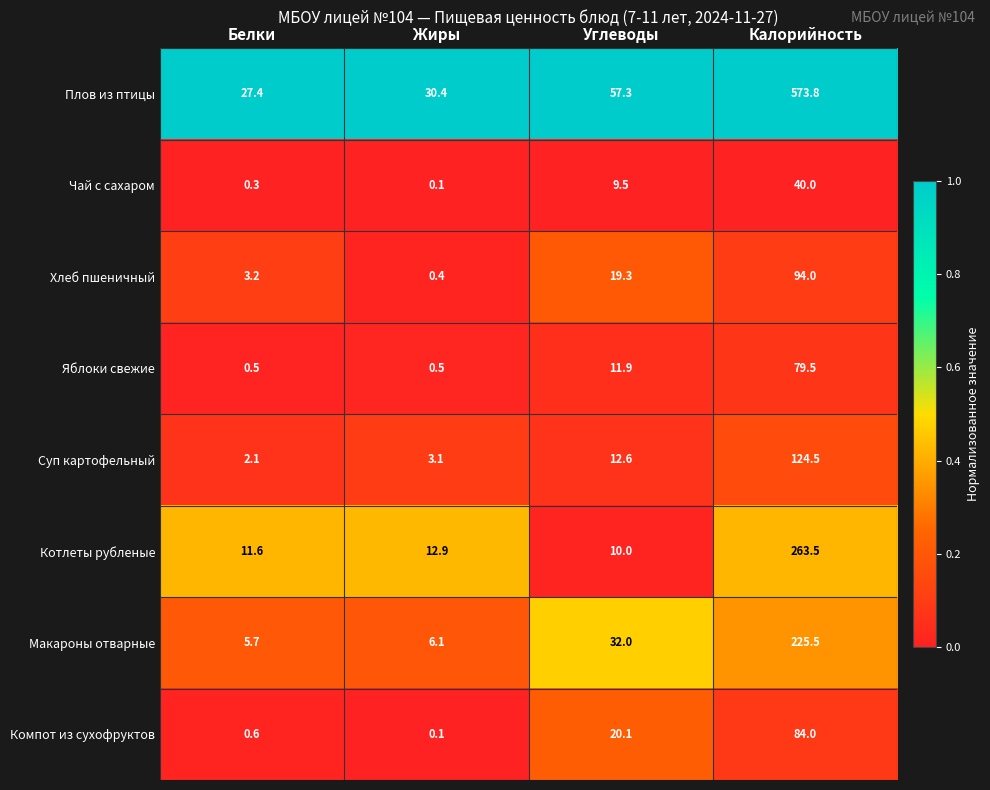

At how many categories does at least one series exceed 22?

4